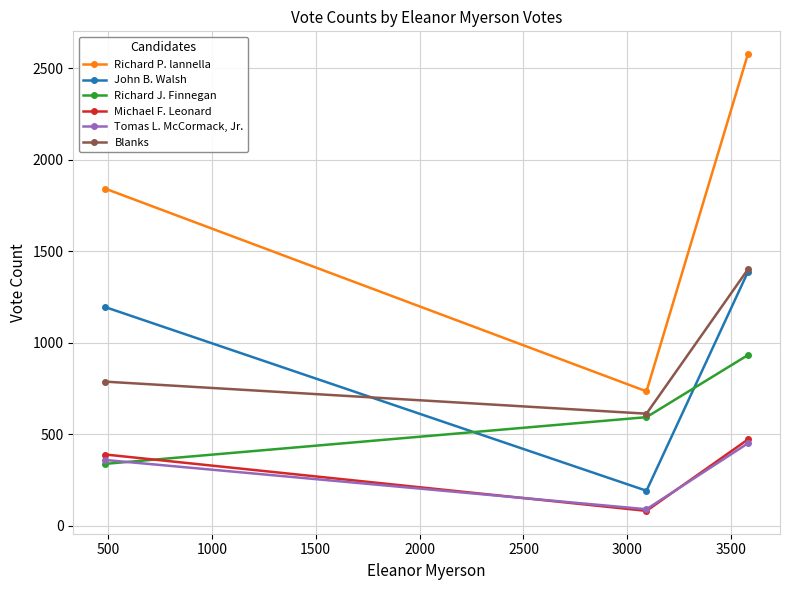

Reading right to left, transcribe all the data shown in this chart.

Richard P. lannella: 2577	735	1842
John B. Walsh: 1387	192	1195
Richard J. Finnegan: 933	594	339
Michael F. Leonard: 472	82	390
Tomas L. McCormack, Jr.: 451	91	360
Blanks: 1401	613	788